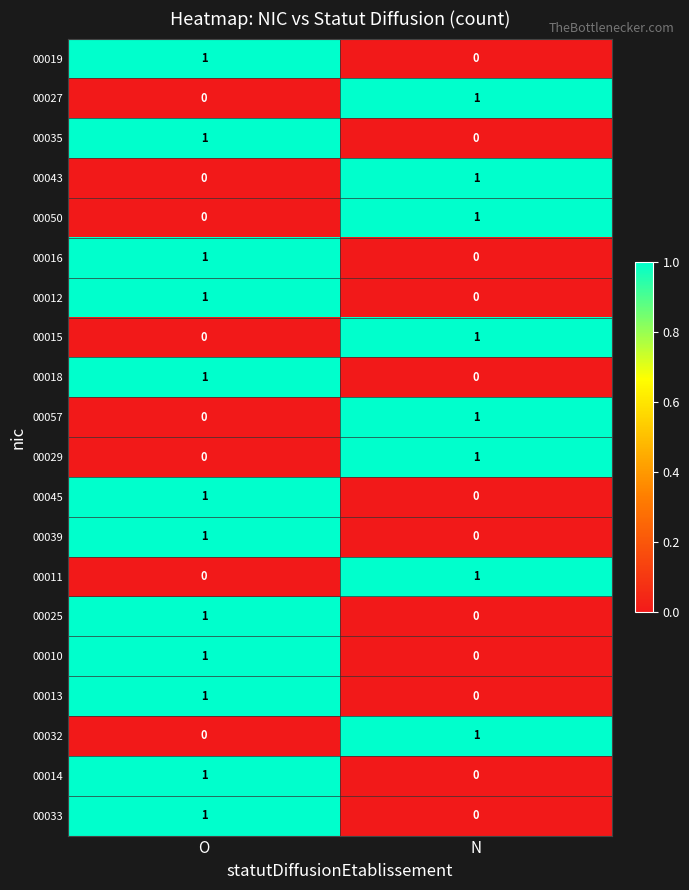

Is it true that 00025 equals 2 at O?

False